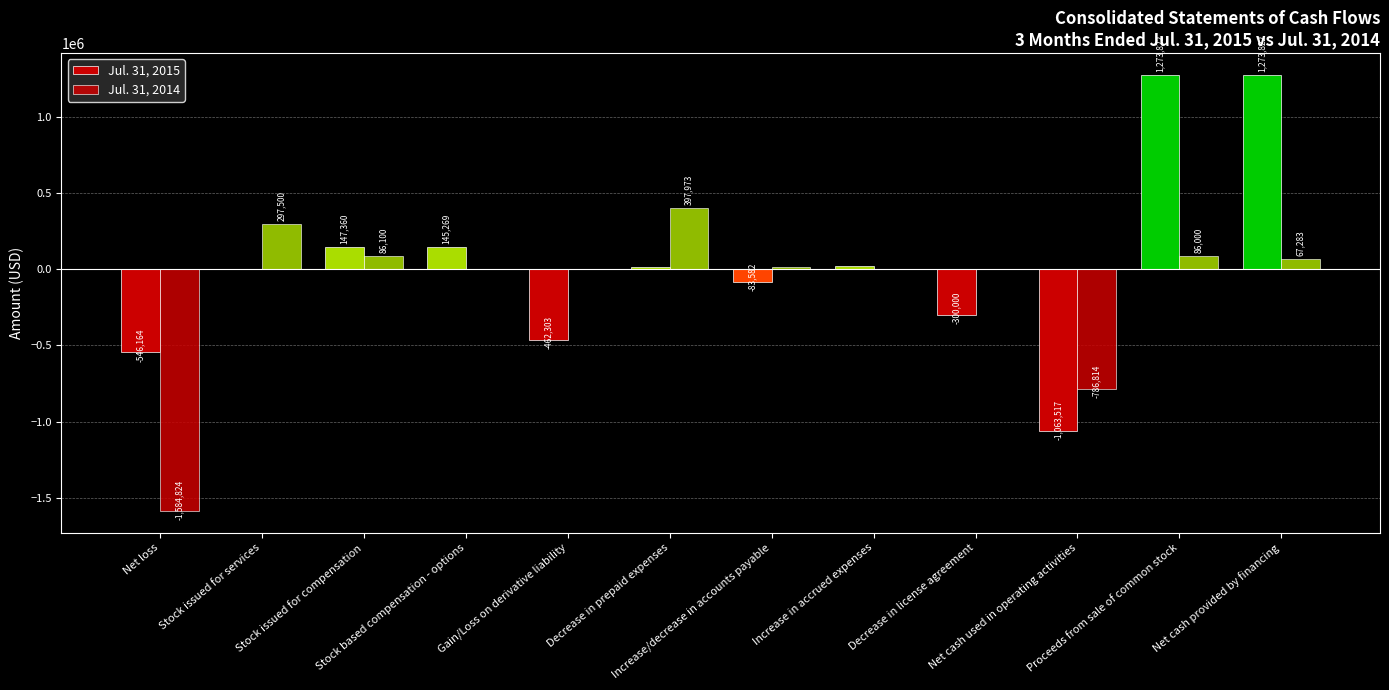

Reading left to right, list all the values displayed in this chart.

Jul. 31, 2015: -546164	0	147360	145269	-462303	16246	-83582	19657	-300000	-1063517	1273822	1273822
Jul. 31, 2014: -1584824	297500	86100	0	0	397973	16326	111	0	-786814	86000	67283